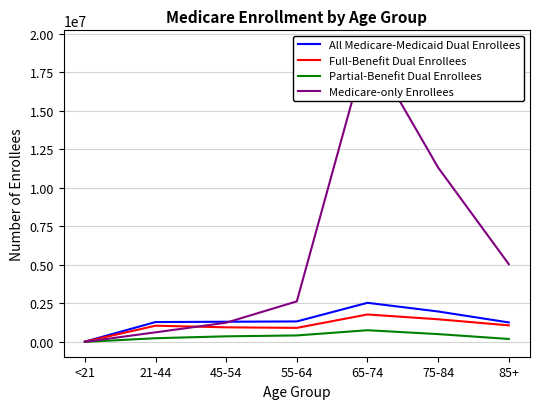

Reading right to left, extract all data points from this chart.

All Medicare-Medicaid Dual Enrollees: 1262025	1973497	2535963	1328363	1307856	1288063	15720
Full-Benefit Dual Enrollees: 1071563	1468060	1779304	909319	946412	1049943	15137
Partial-Benefit Dual Enrollees: 190462	505437	756659	419044	361444	238120	583
Medicare-only Enrollees: 5043202	11311705	19253763	2629816	1245555	620018	5023